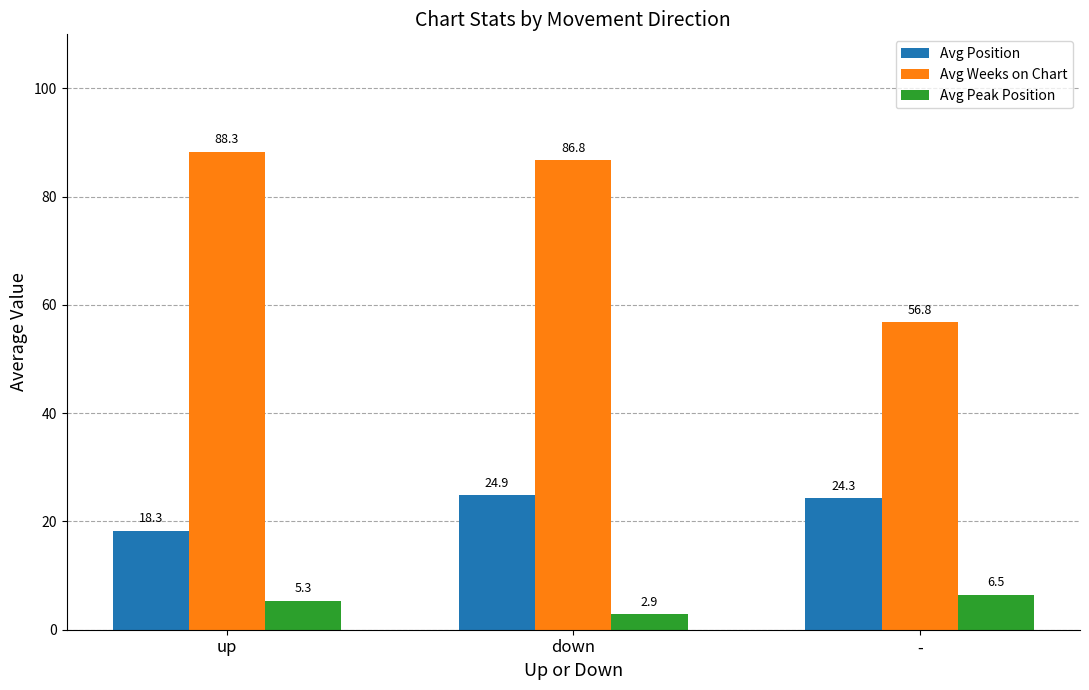

Is it true that Avg Position equals 18.3 at up?

True